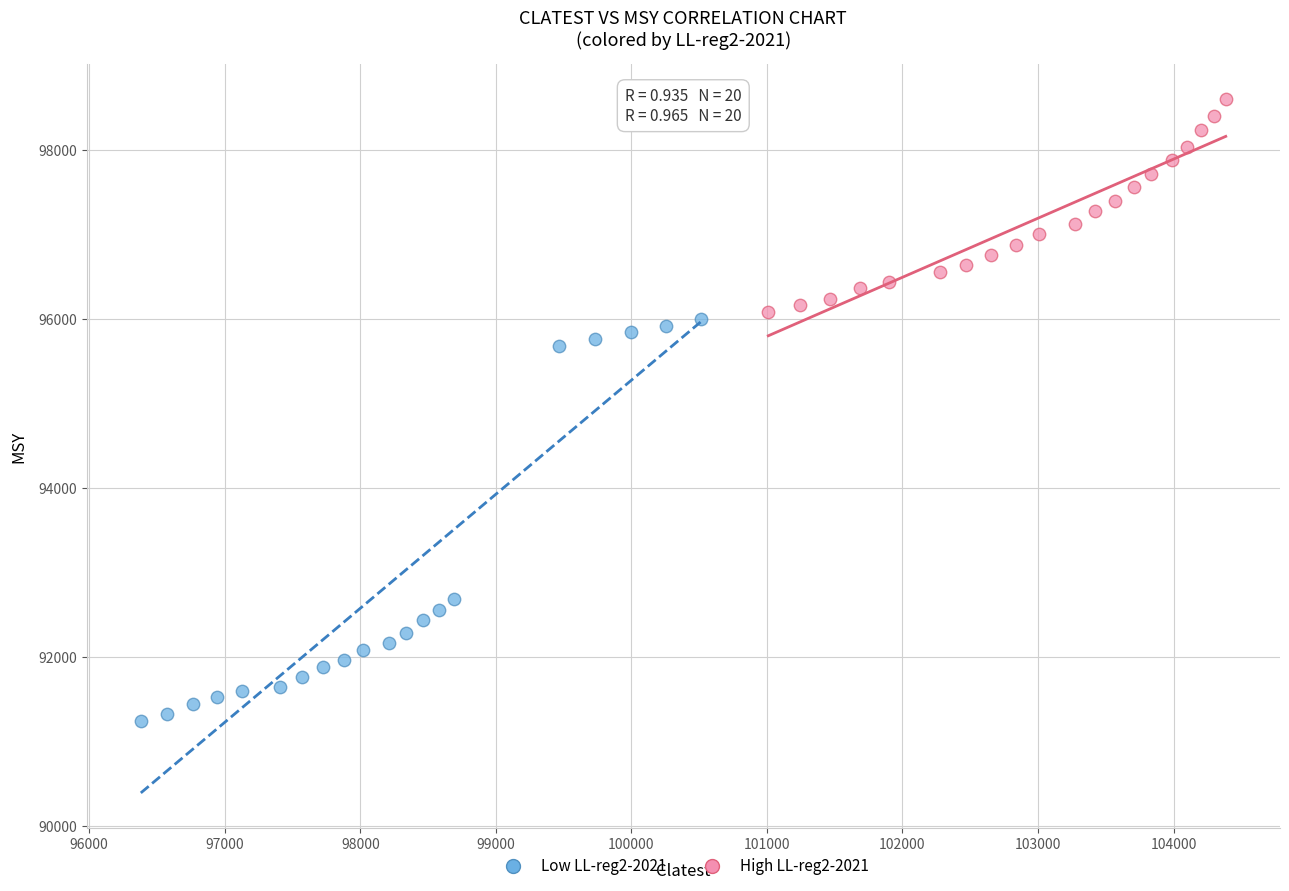

Which series reaches the minimum Y coordinate?

Low LL-reg2-2021